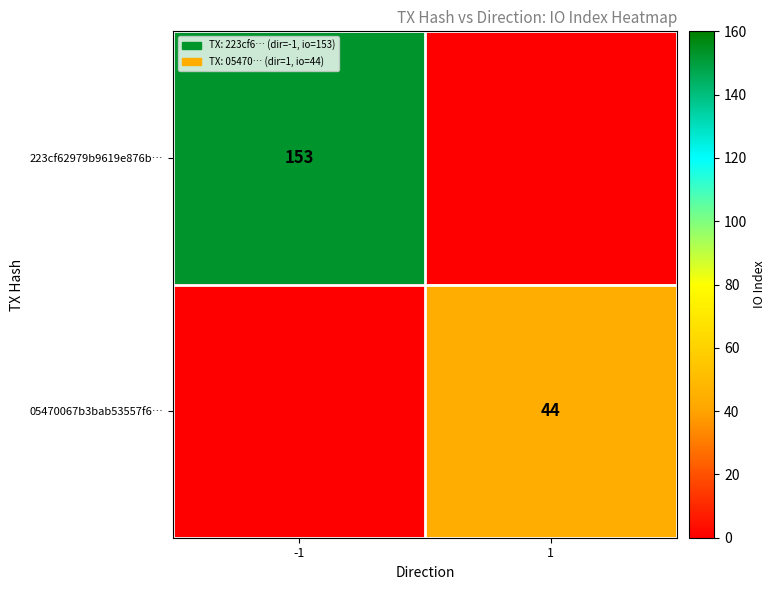

The 05470067b3bab53557f6… series shows 44 at 1. True or false?

True